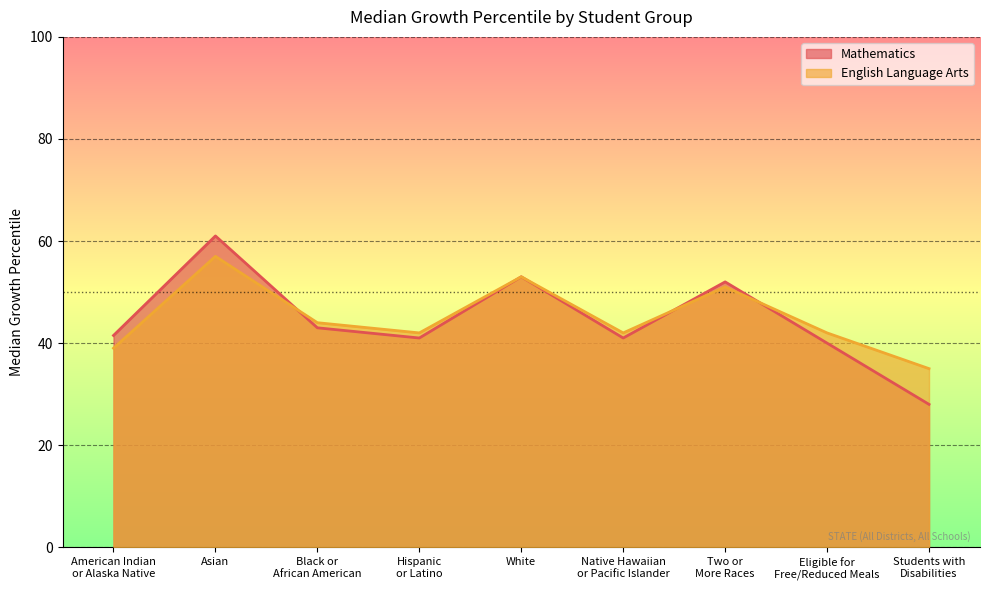

What value does the Mathematics series have at Students with
Disabilities?

28.0